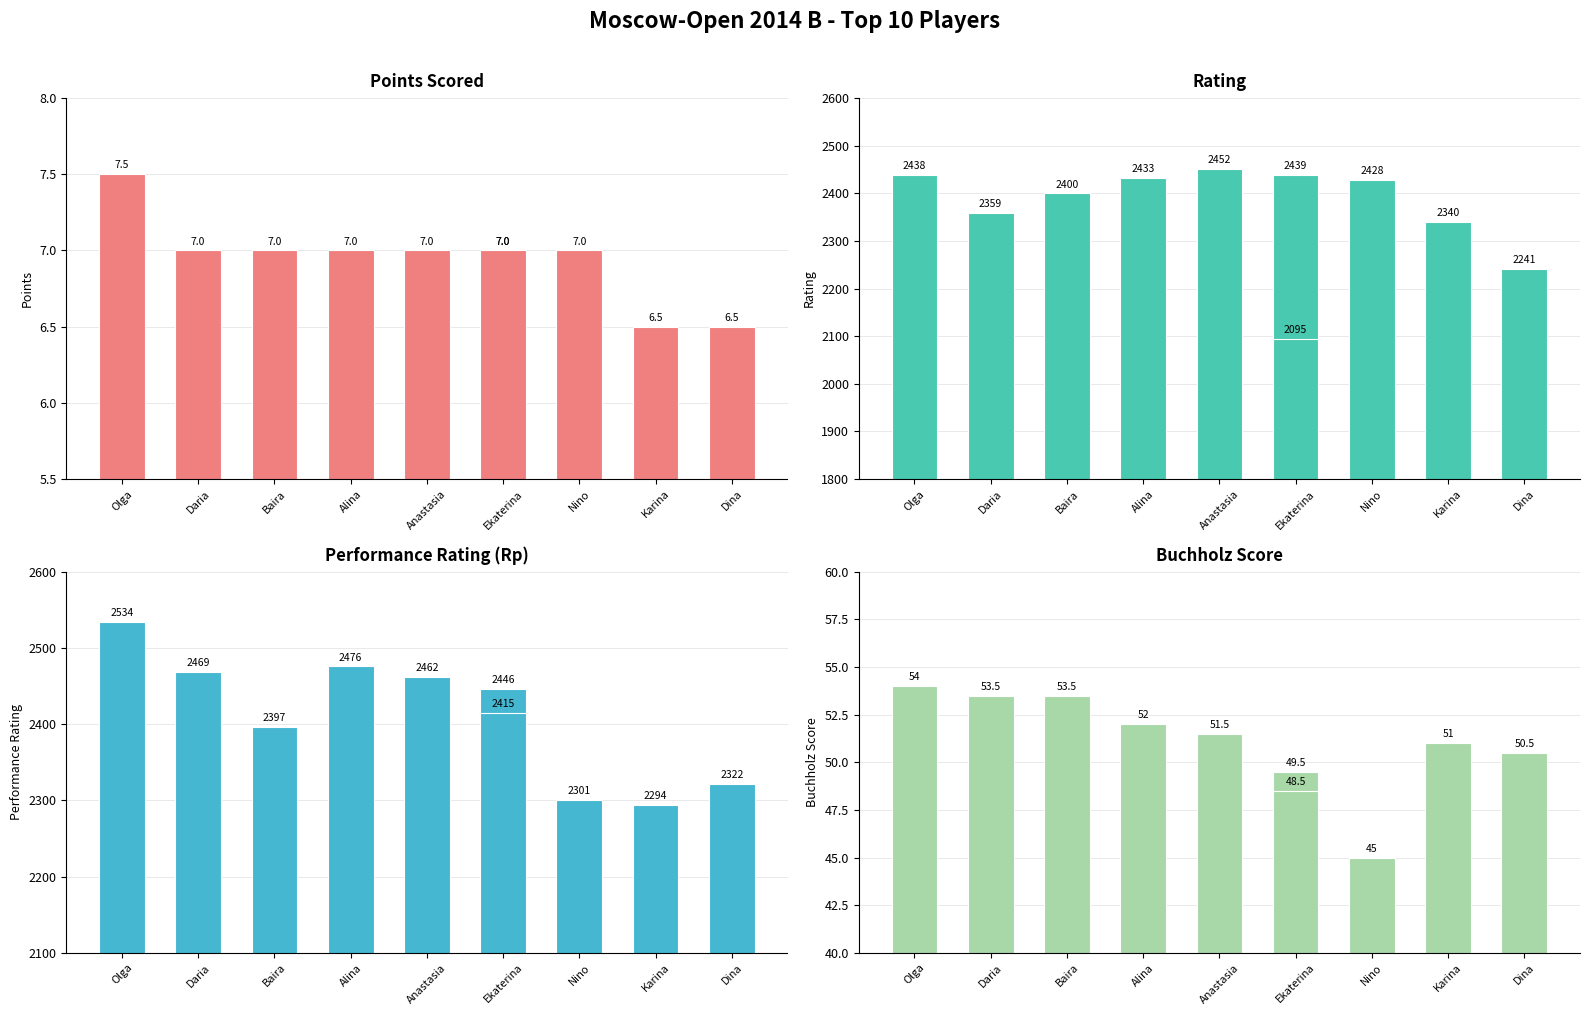

How many groups of bars are there?

10